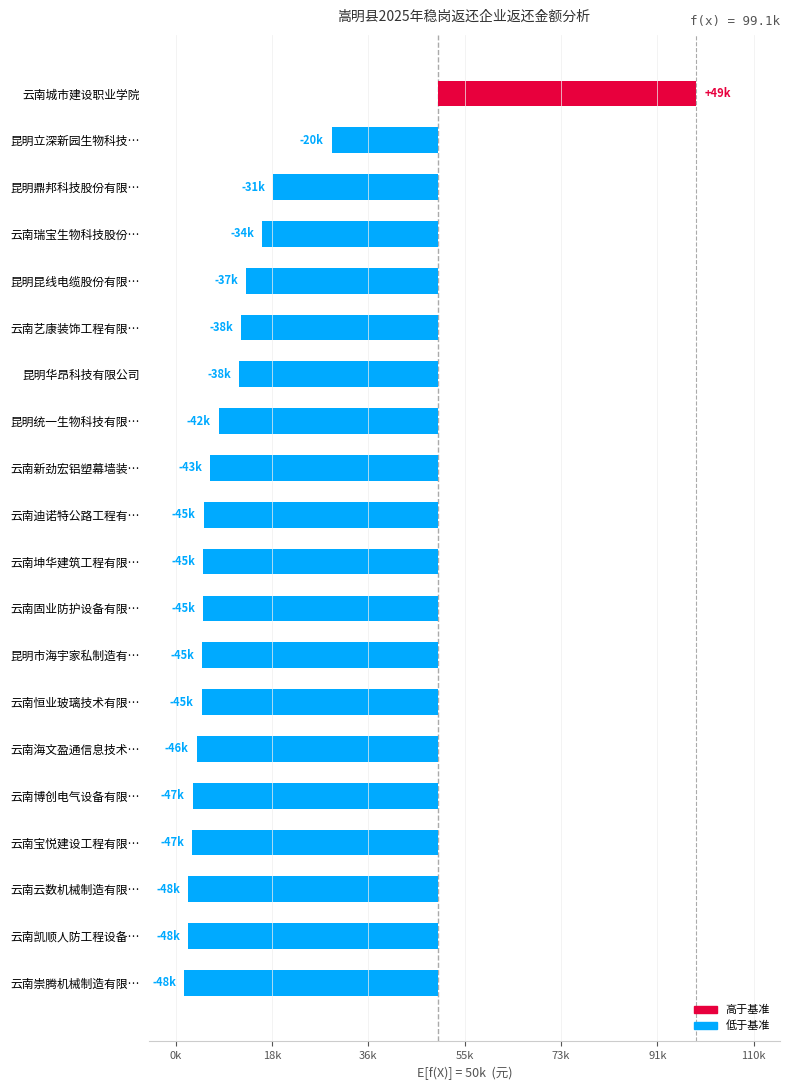

What is the difference between the maximum and minimum values?

97419.8